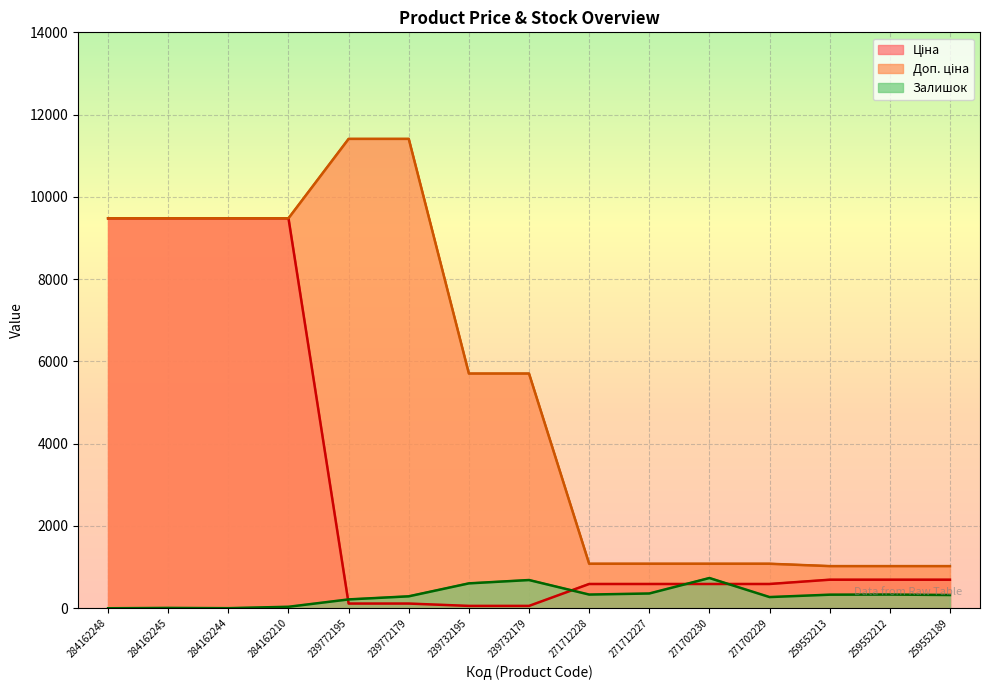

What is the total value across all series at 271702229?

1943.6